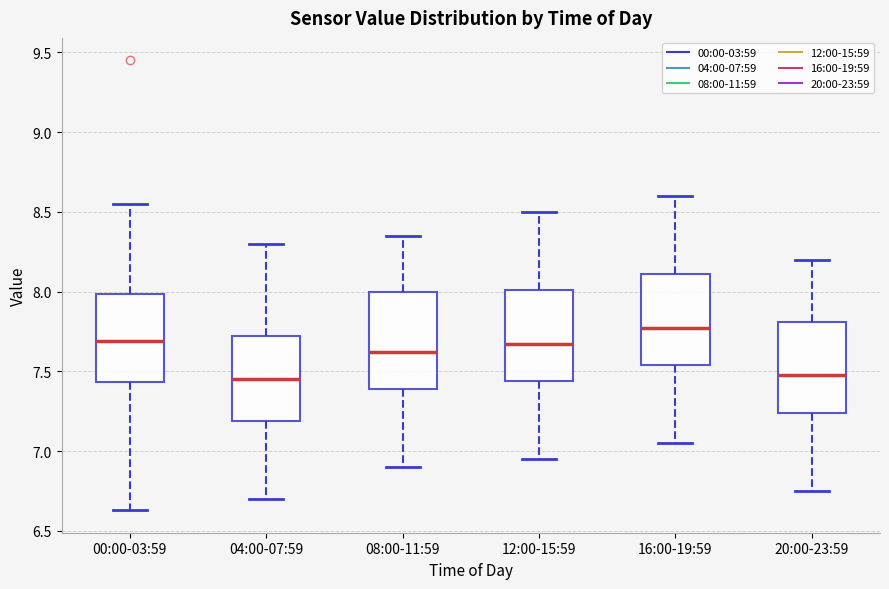

Where is the lower edge of the box for 00:00-03:59 on the y-axis? The values are not printed on the chart, so give them approximately, as read against the axis.

7.45